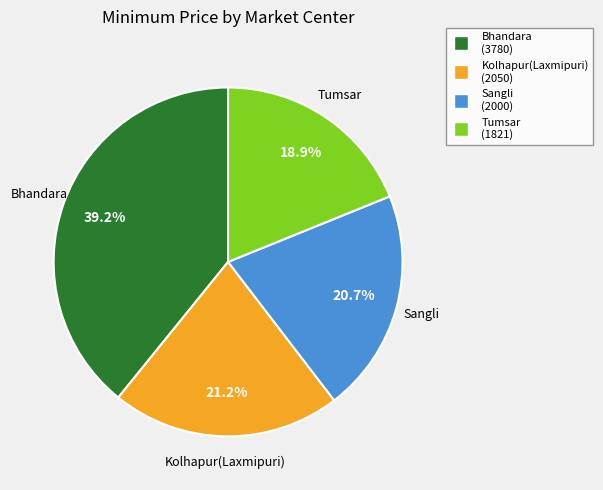

Combined, do Kolhapur(Laxmipuri) and Bhandara account for over 50%?

Yes